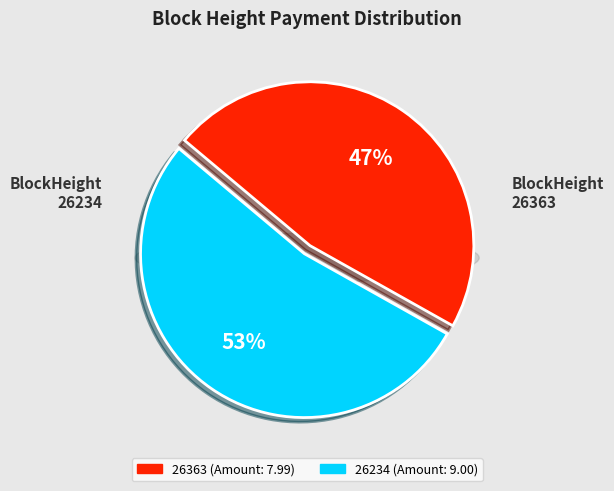

Rank the categories by value from lowest to highest.

26363, 26234